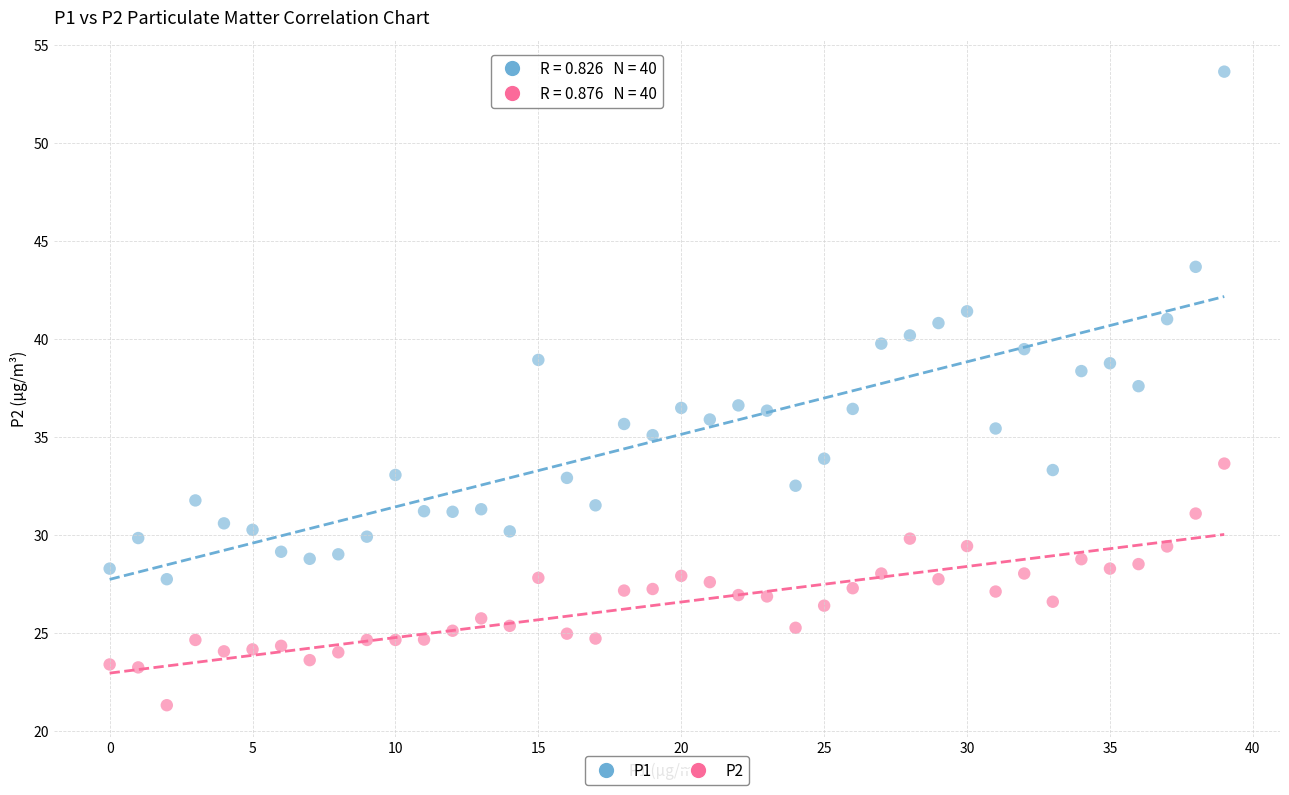

What are all the series names shown in the legend?

P1, P2